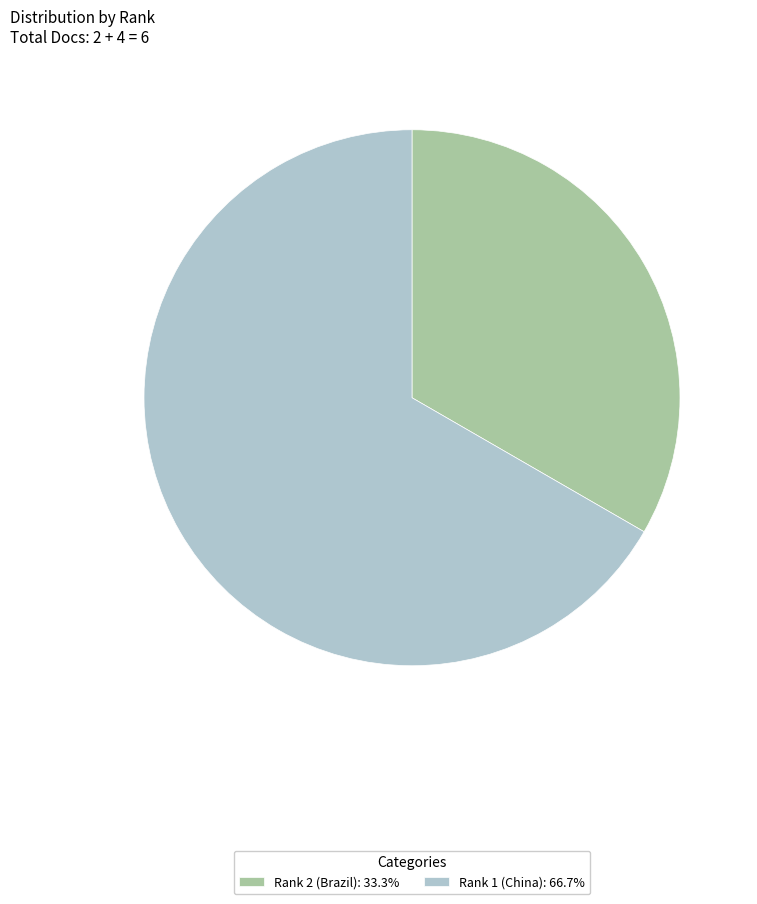

Combined, do Rank 2 (Brazil): 33.3% and Rank 1 (China): 66.7% account for over 50%?

Yes